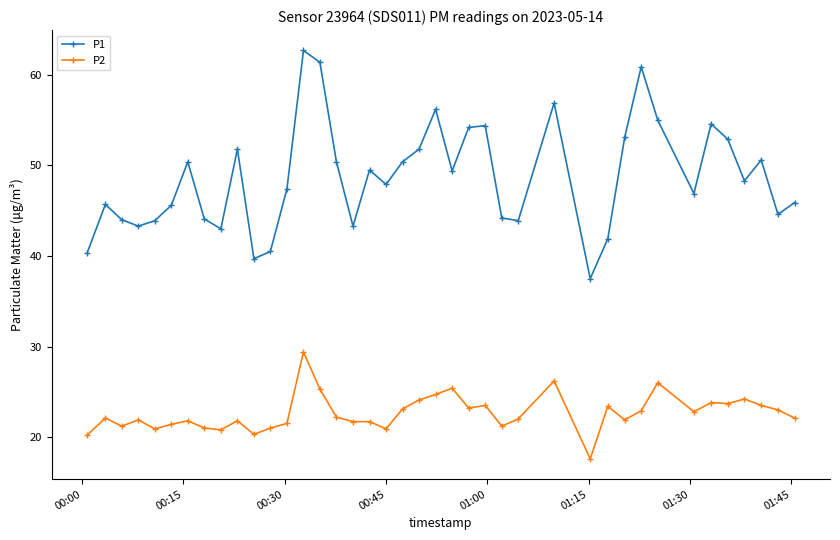

What is the difference between the maximum and minimum values in the P2 series?

11.8